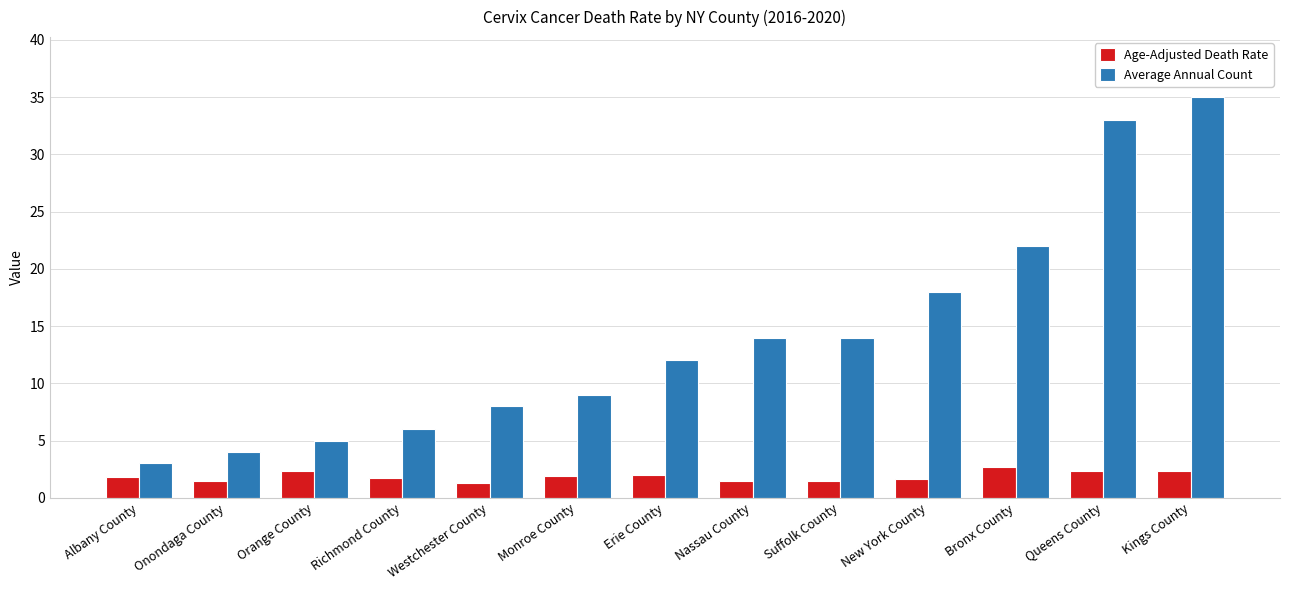

How many bars are there in each group?

2